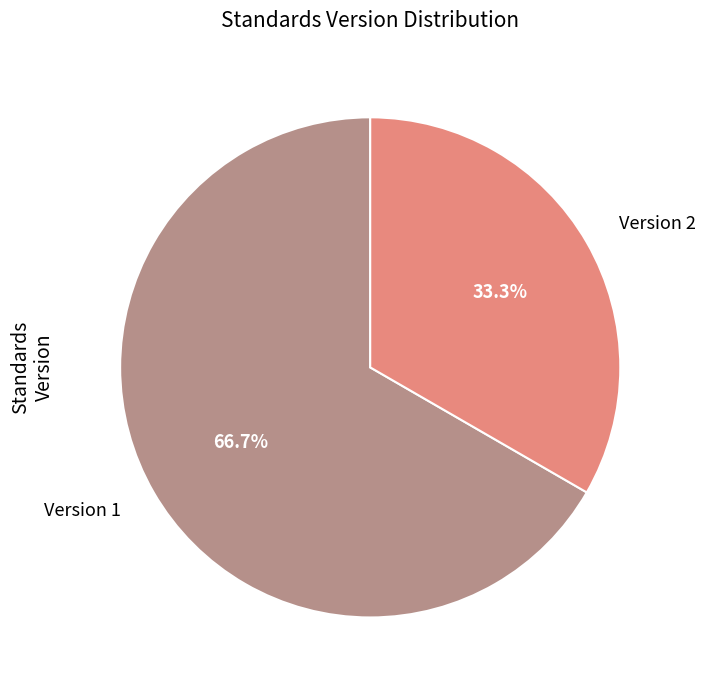

Rank the categories by value from lowest to highest.

Version 2, Version 1